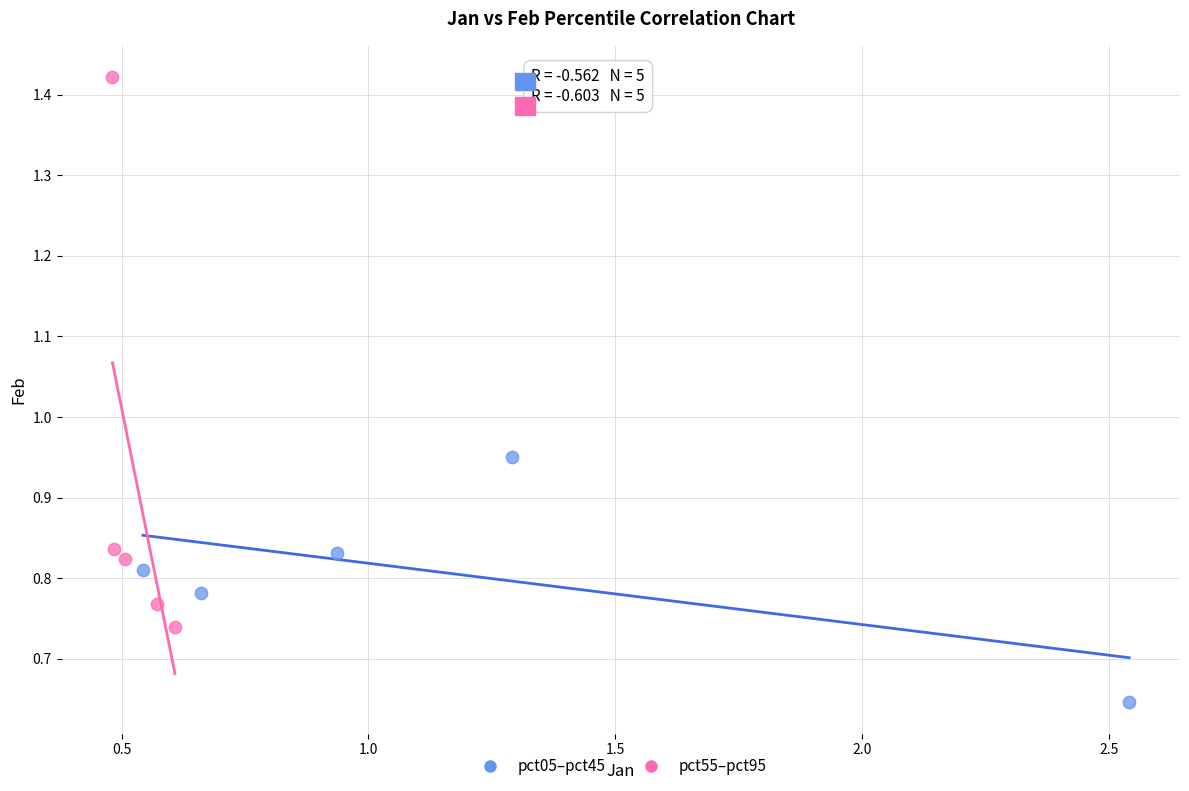

Which series contains the highest Y value?

pct55–pct95